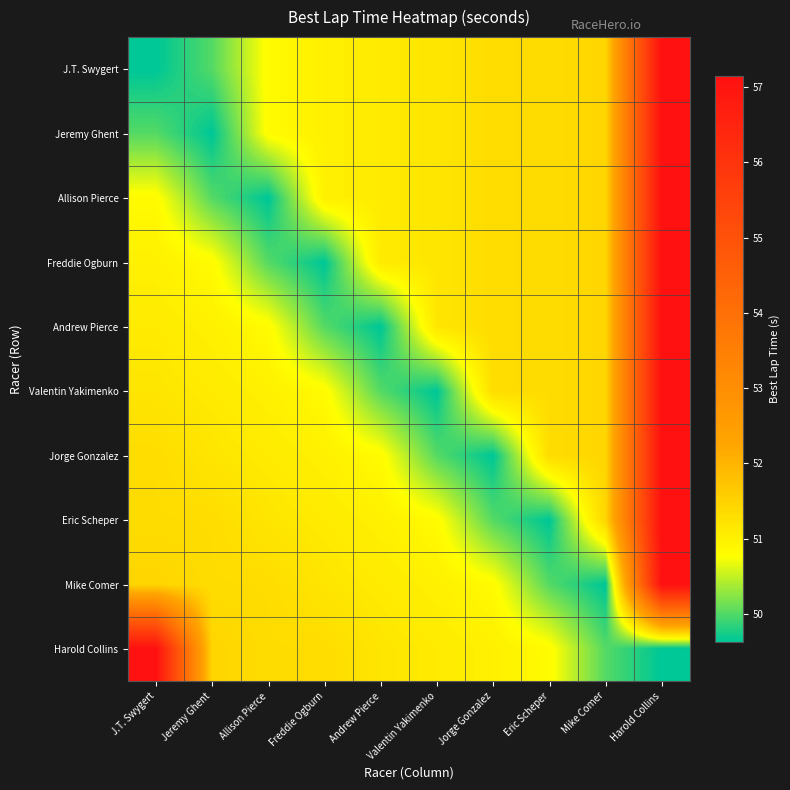

At how many categories does at least one series exceed 50?

10